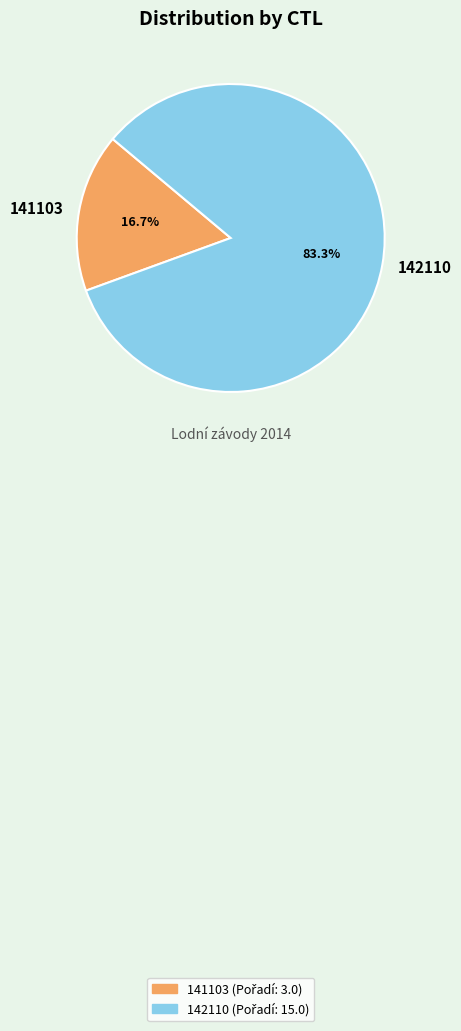

To the nearest percent, what is the difference between the largest and smallest slice percentages?

67%